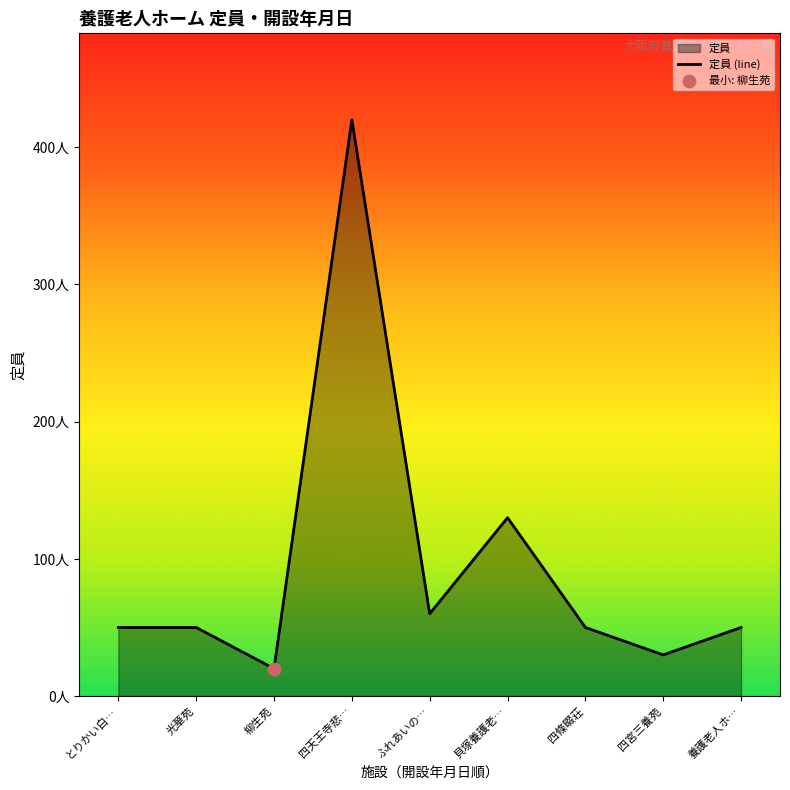

What is the change in value from とりかい白… to ふれあいの…?

+10